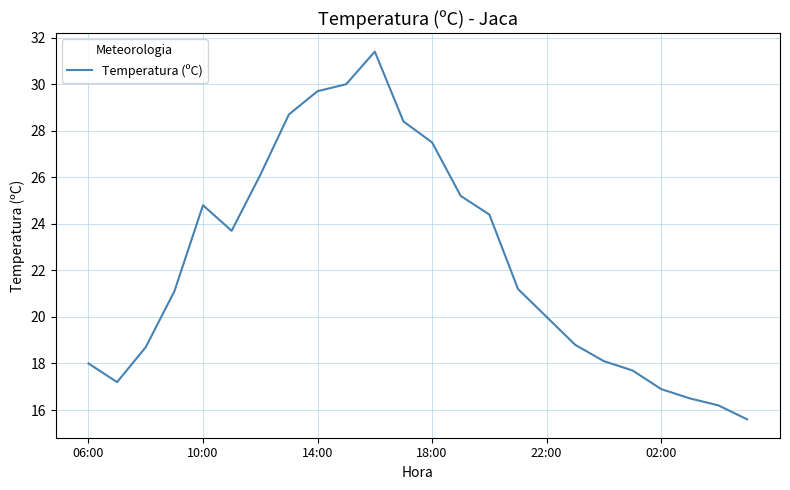

What is the smallest value displayed?

15.6